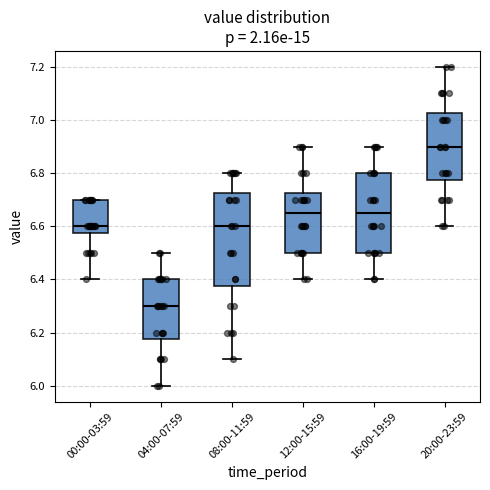

Reading left to right, transcribe this box plot: for each box, give where its median line is, the range the box spans, and where its two whiskers end, as read against the y-axis. The values are not printed on the chart, so give them approximately, as read against the axis.

00:00-03:59: median 6.60, box 6.58 to 6.70, whiskers 6.40 to 6.70
04:00-07:59: median 6.30, box 6.18 to 6.40, whiskers 6.00 to 6.50
08:00-11:59: median 6.60, box 6.38 to 6.72, whiskers 6.10 to 6.80
12:00-15:59: median 6.66, box 6.50 to 6.72, whiskers 6.40 to 6.90
16:00-19:59: median 6.66, box 6.50 to 6.80, whiskers 6.40 to 6.90
20:00-23:59: median 6.90, box 6.78 to 7.02, whiskers 6.60 to 7.20